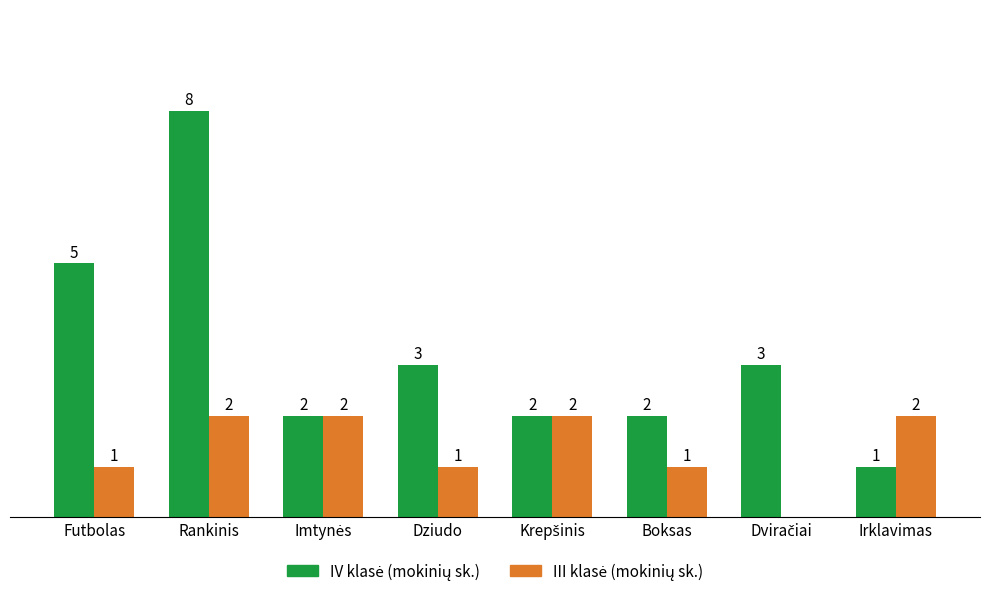

At which category is the sum across all series the highest?

Rankinis